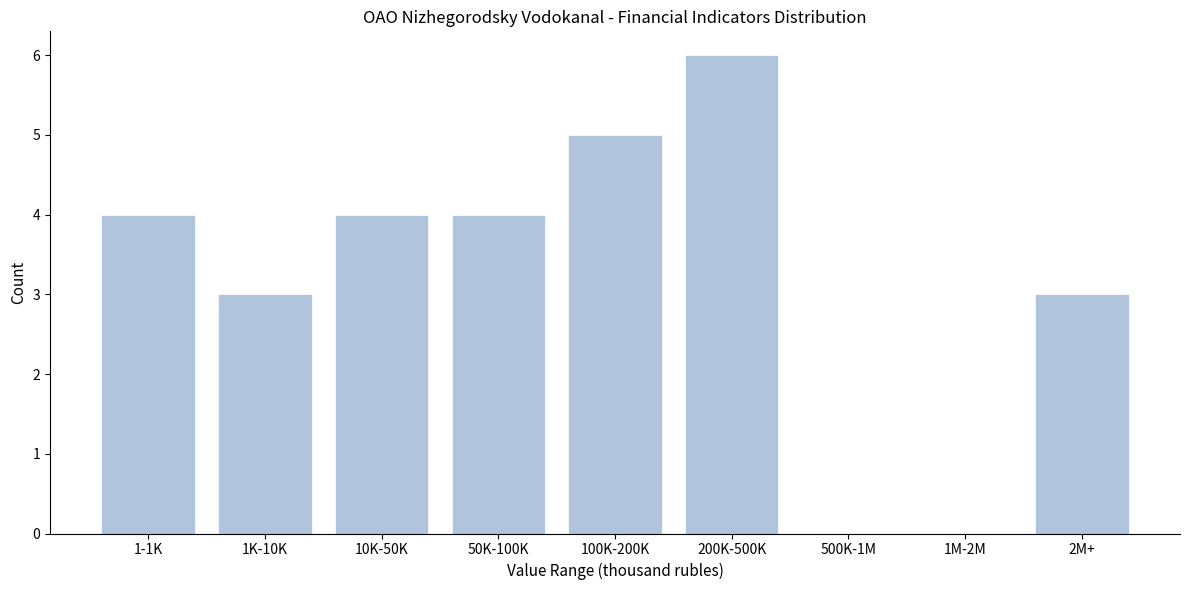

Reading right to left, what are all the values shown in this chart?

2M+=3	1M-2M=0	500K-1M=0	200K-500K=6	100K-200K=5	50K-100K=4	10K-50K=4	1K-10K=3	1-1K=4